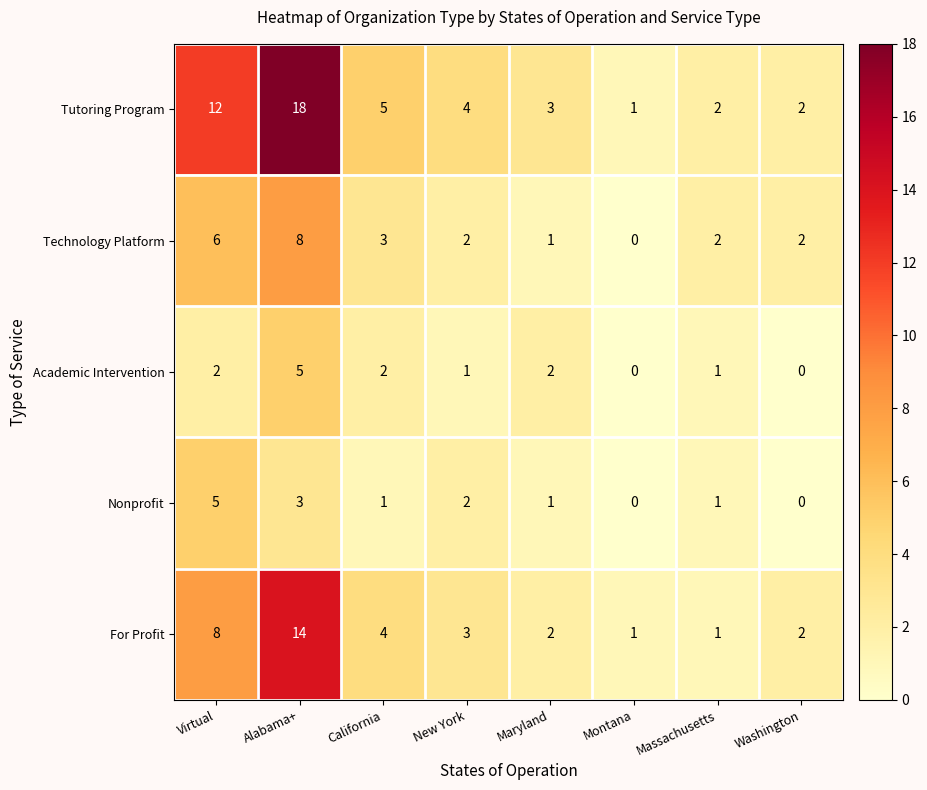

Which series has the largest range (max minus min)?

Tutoring Program